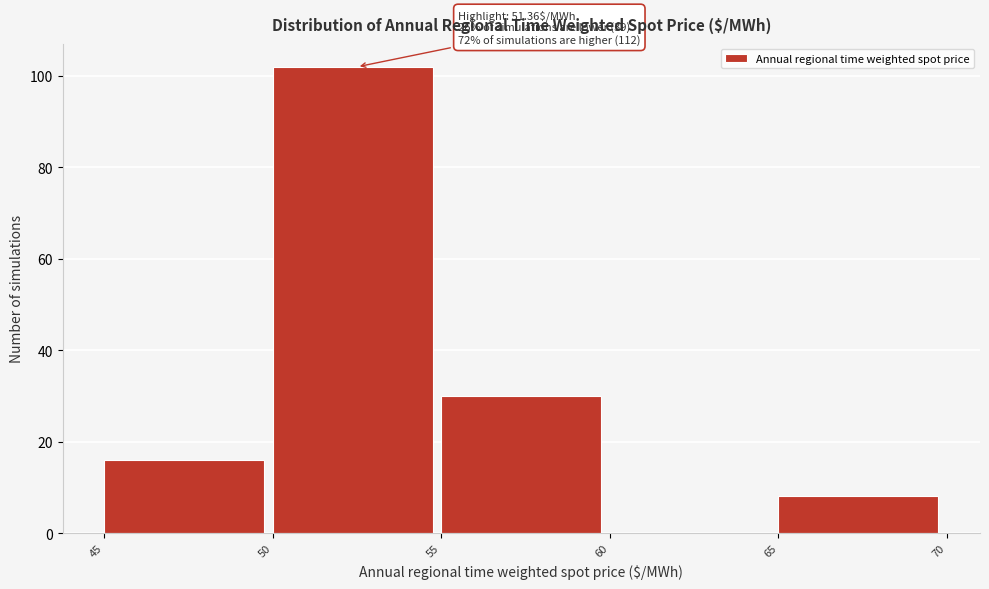

Which range on the x-axis has the tallest bar?

50 to 55